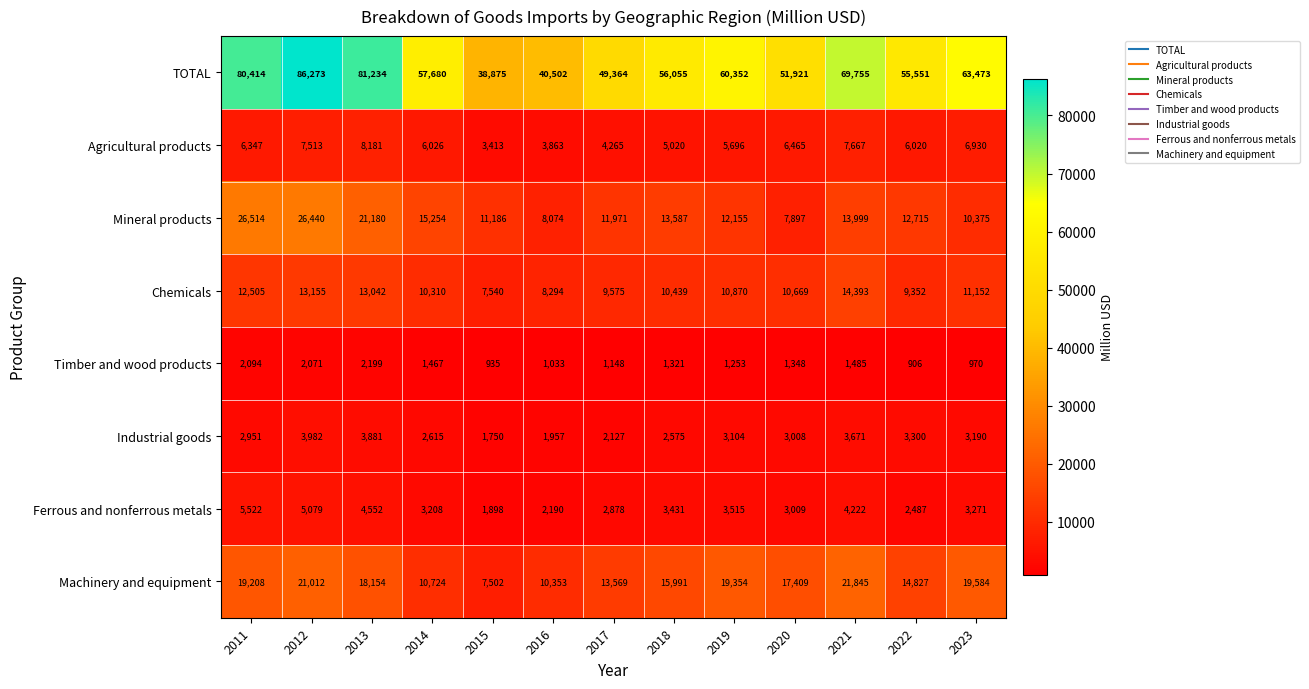

Which series changed the most between 2017 and 2022?

TOTAL